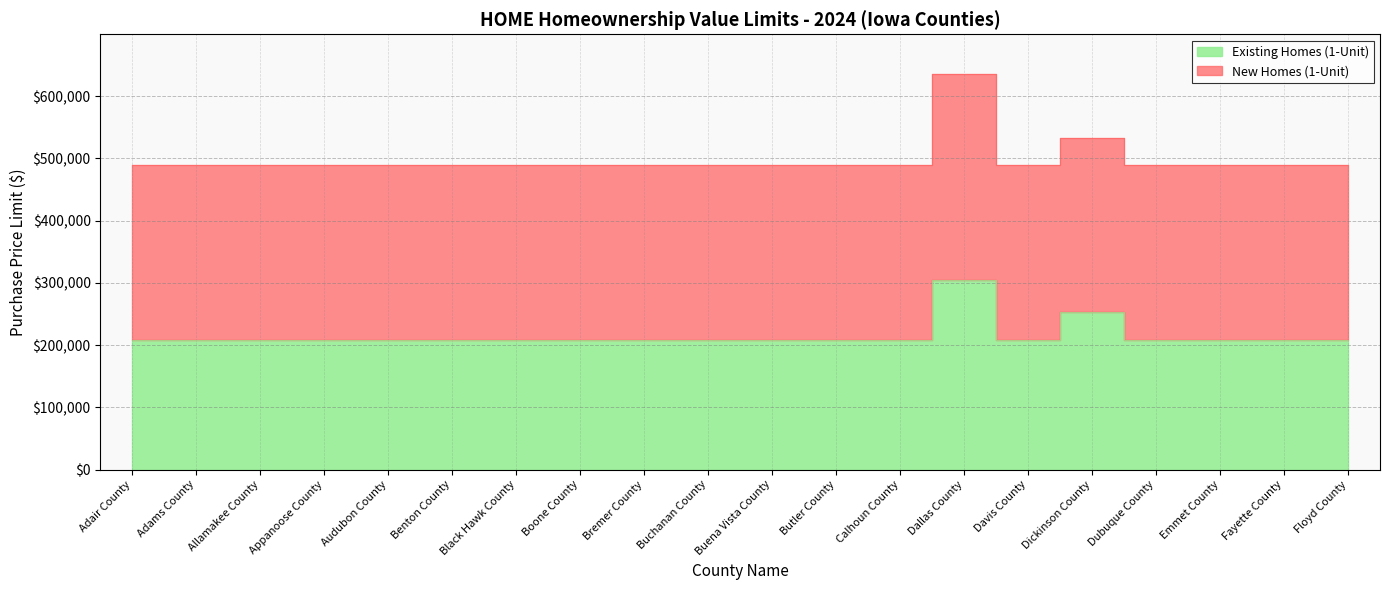

Which has a higher value, Audubon County or Adair County?

Audubon County